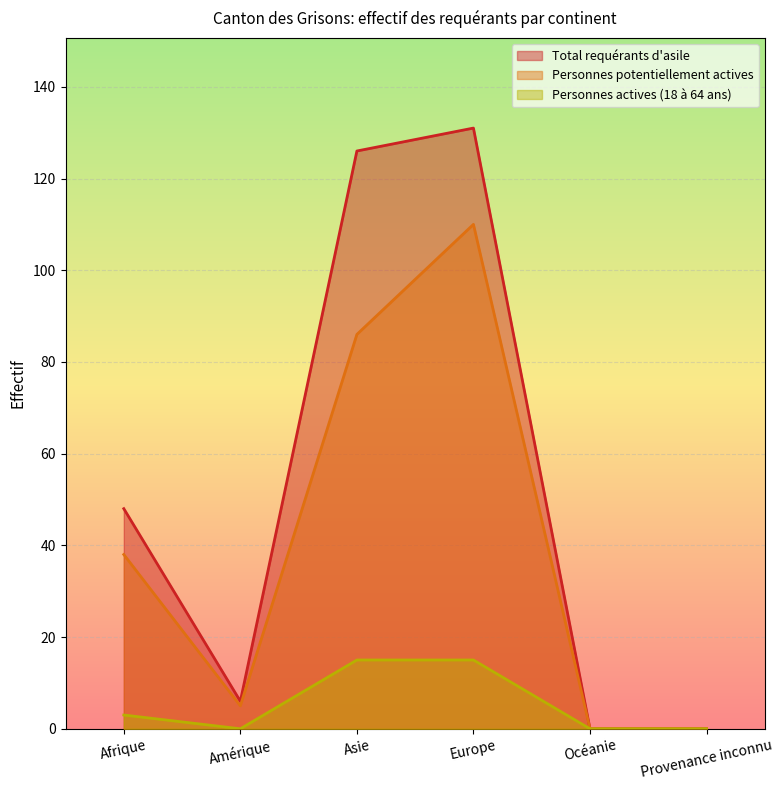

What is the sum of the Personnes actives (18 à 64 ans) values at Europe and Afrique?

18